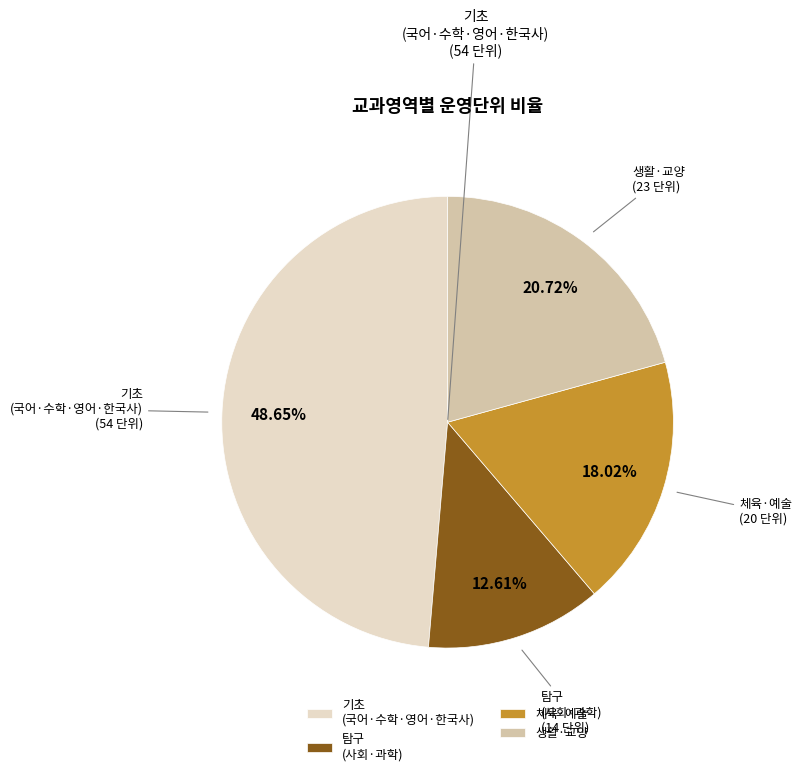

Between 생활·교양 and 탐구 (사회·과학), which is larger?

생활·교양